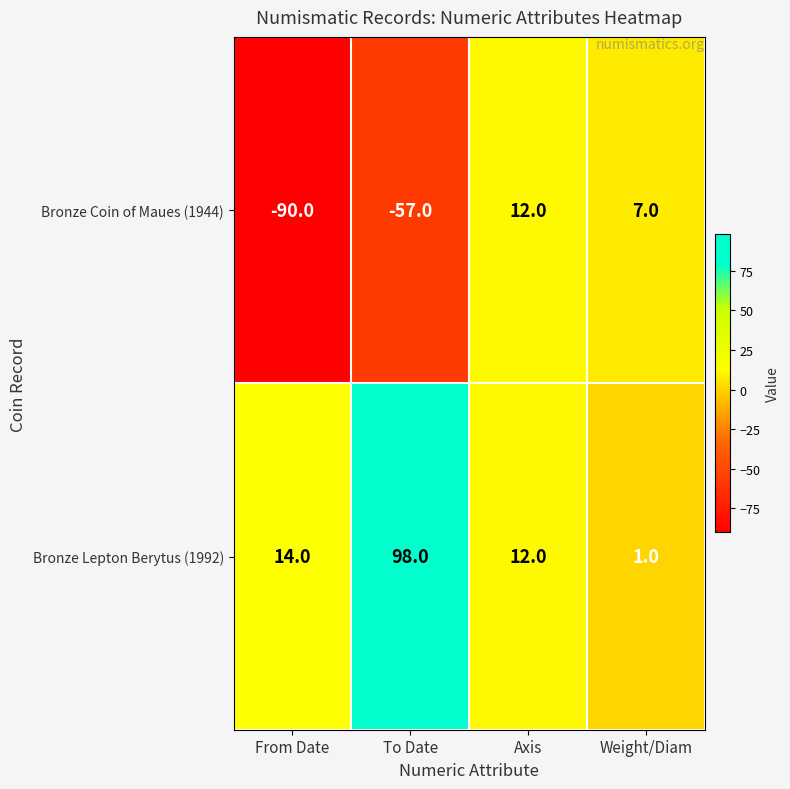

List the series in order of their overall mean, lowest first.

Bronze Coin of Maues (1944), Bronze Lepton Berytus (1992)